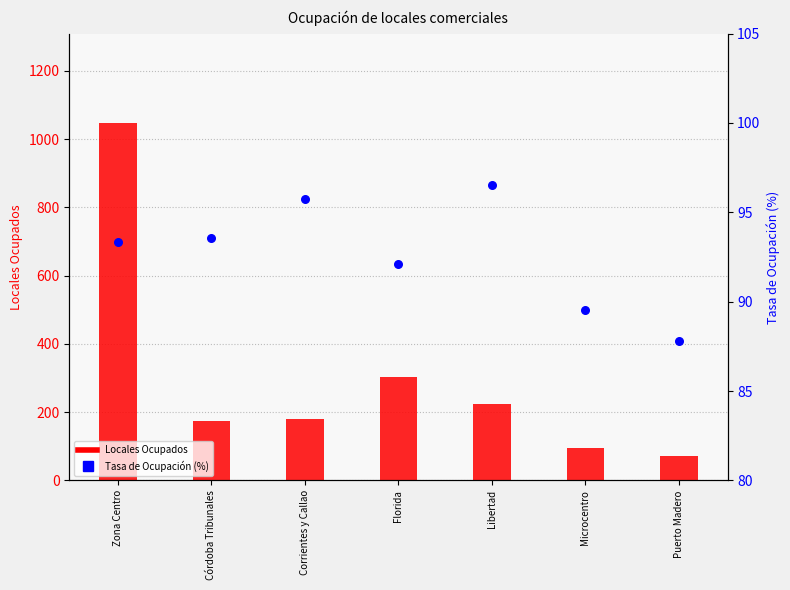

What is the total value across all series at Microcentro?

183.5